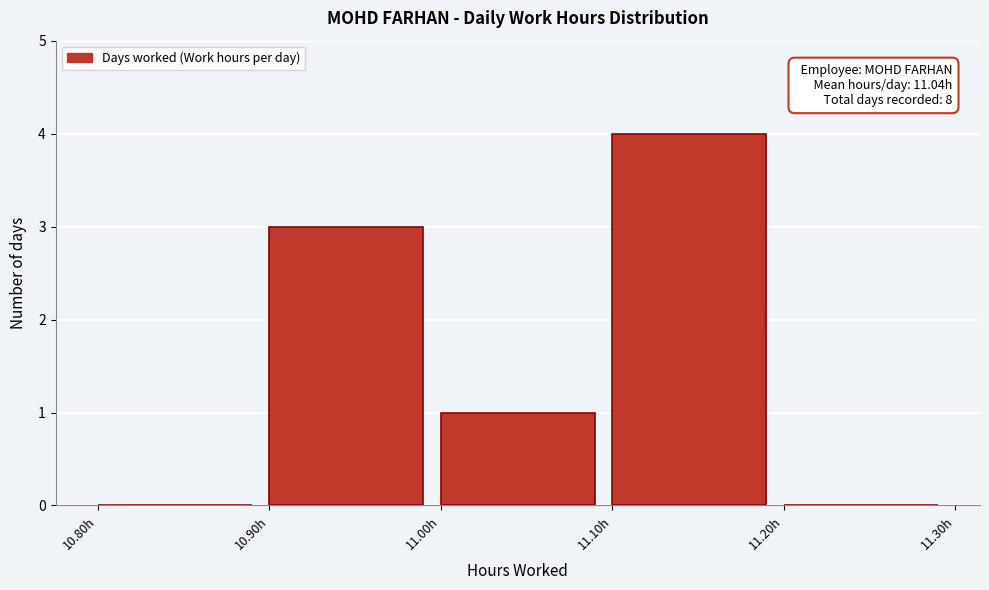

Over which range of the x-axis is the bar tallest?

11.1 to 11.2